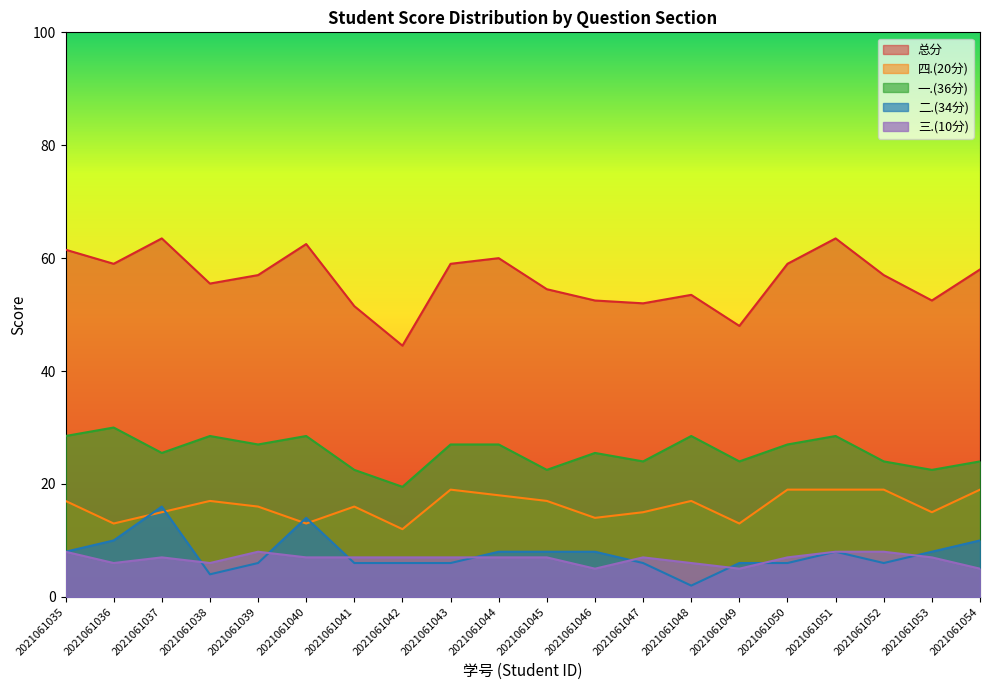

Rank the categories by 二.(34分) value from highest to lowest.

2021061037, 2021061040, 2021061036, 2021061054, 2021061035, 2021061044, 2021061045, 2021061046, 2021061051, 2021061053, 2021061039, 2021061041, 2021061042, 2021061043, 2021061047, 2021061049, 2021061050, 2021061052, 2021061038, 2021061048